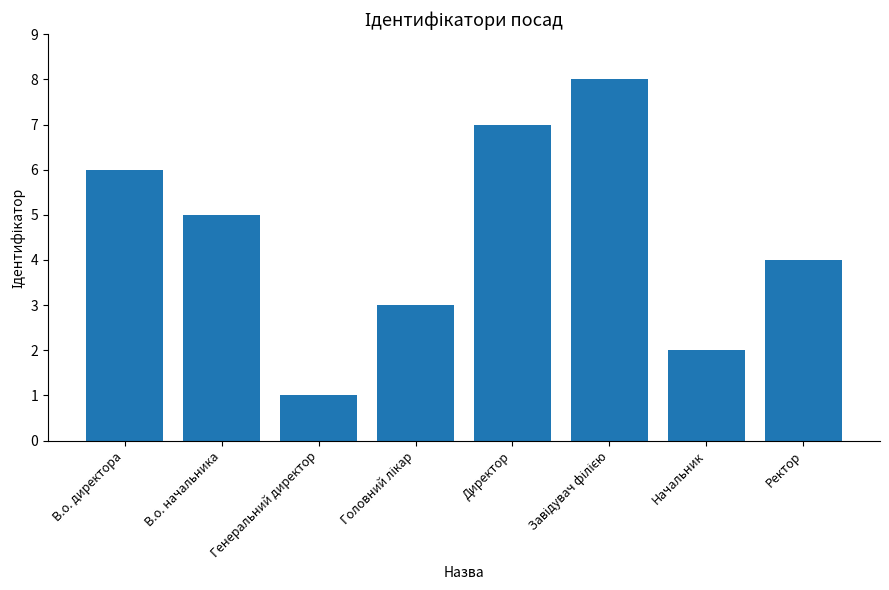

How many values are below 5?

4